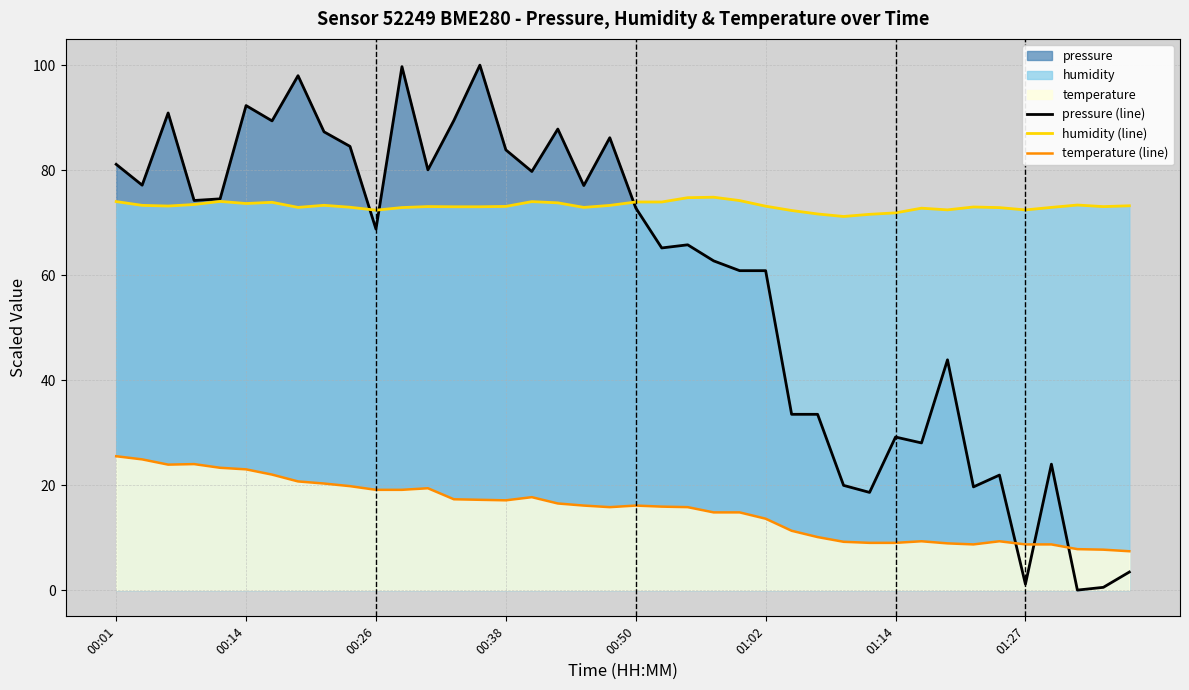

What position from the left is 34?

35